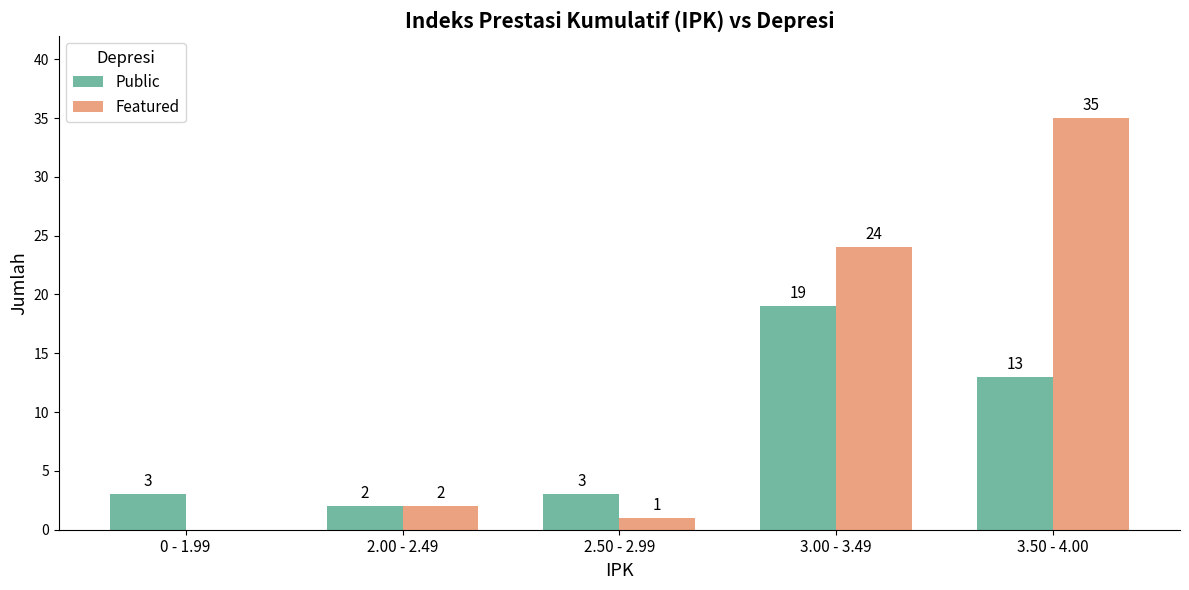

At which category is the sum across all series the highest?

3.50 - 4.00